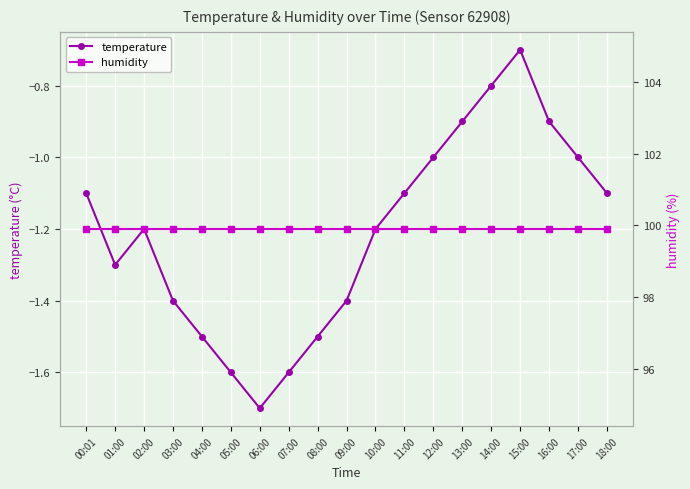

What is the difference between the highest and lowest values at 14:00?

100.7